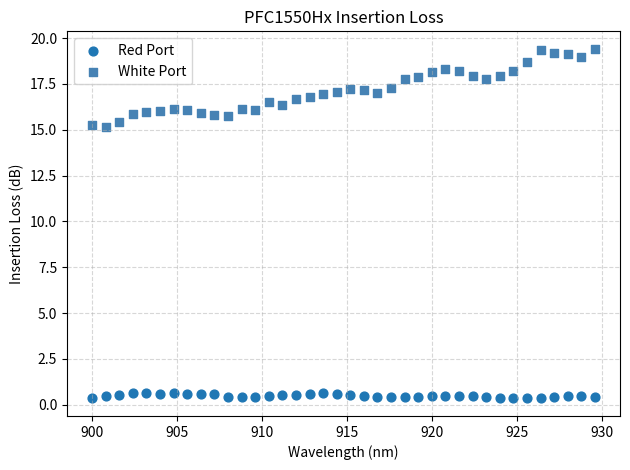

Across all data points, what is the range of X values (max minus min)?

29.6